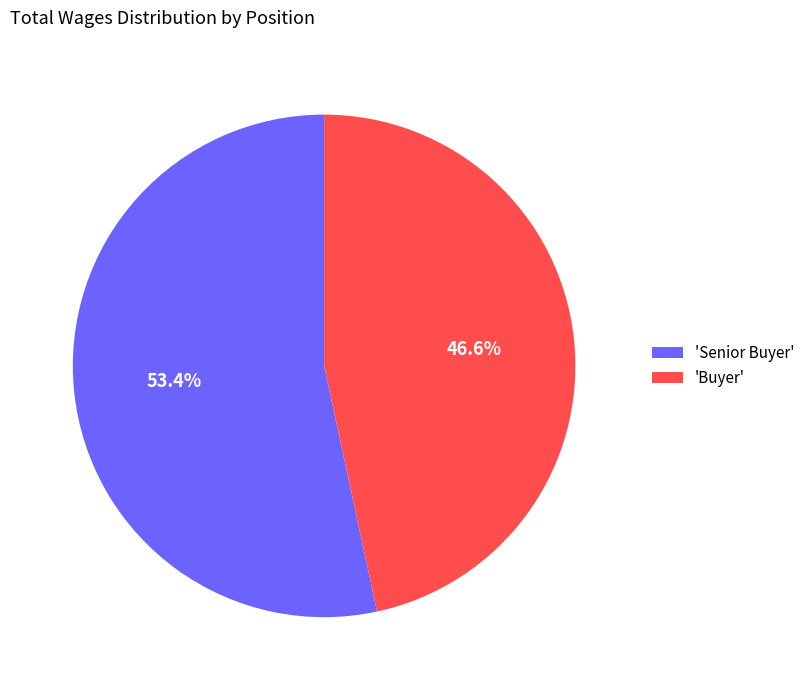

Do 'Buyer' and 'Senior Buyer' together represent more than half of the pie?

Yes